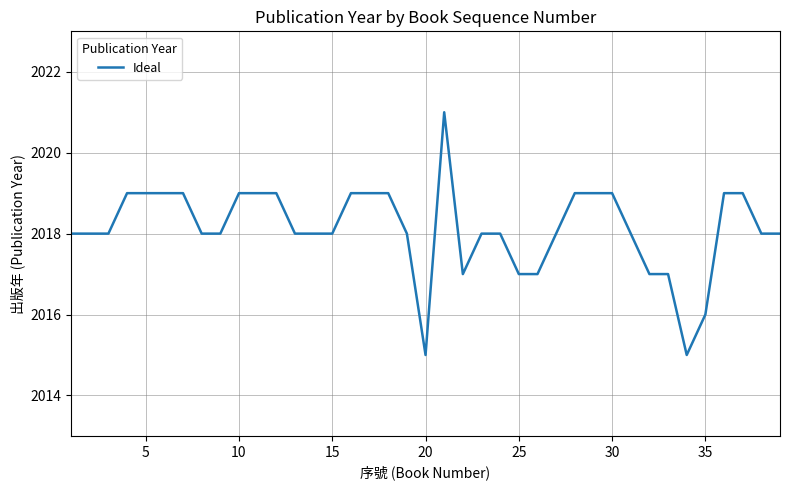

What is the maximum value shown in the chart?

2021